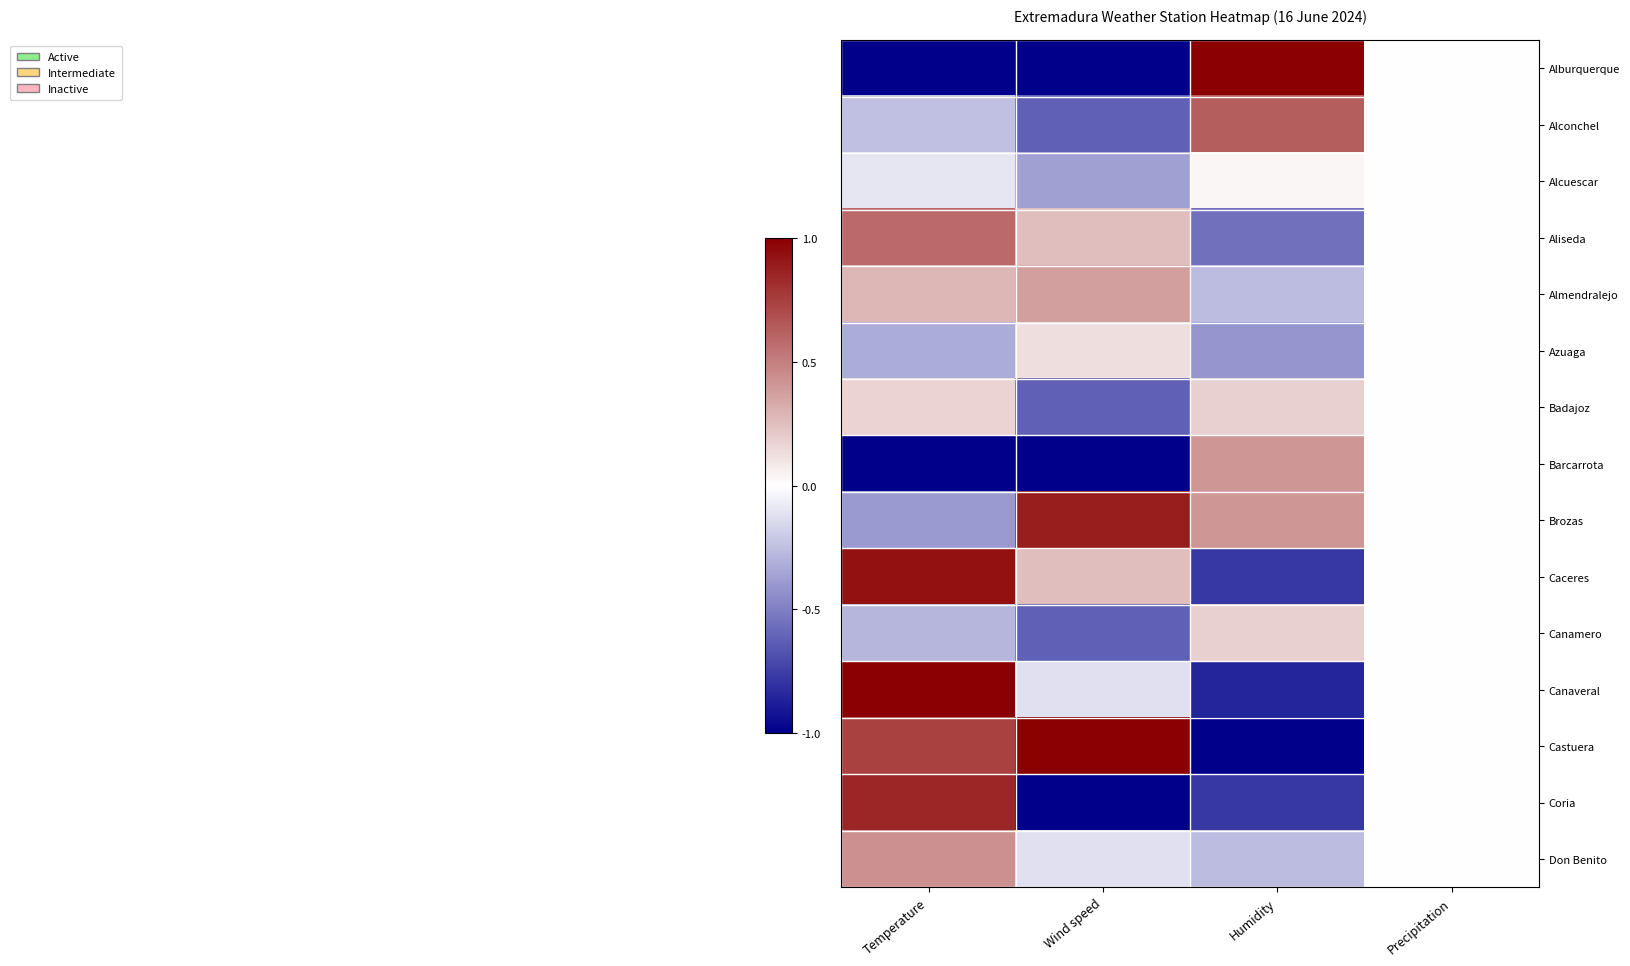

List the series in order of their peak value, highest first.

Alburquerque, Canaveral, Castuera, Caceres, Brozas, Coria, Alconchel, Aliseda, Don Benito, Barcarrota, Almendralejo, Badajoz, Canamero, Azuaga, Alcuescar